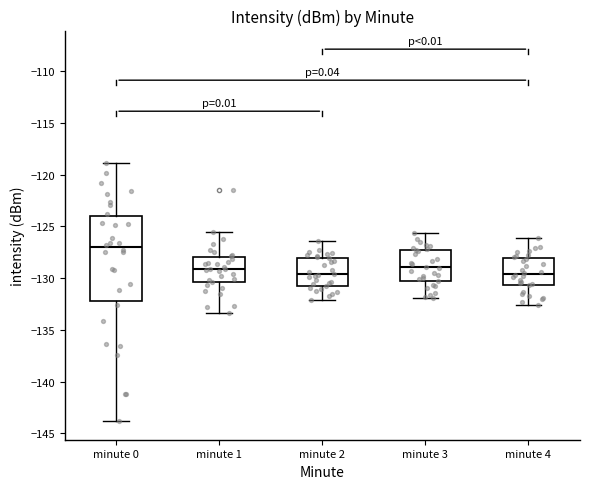

Where is the lower edge of the box for minute 3 on the y-axis? The values are not printed on the chart, so give them approximately, as read against the axis.

-130.0